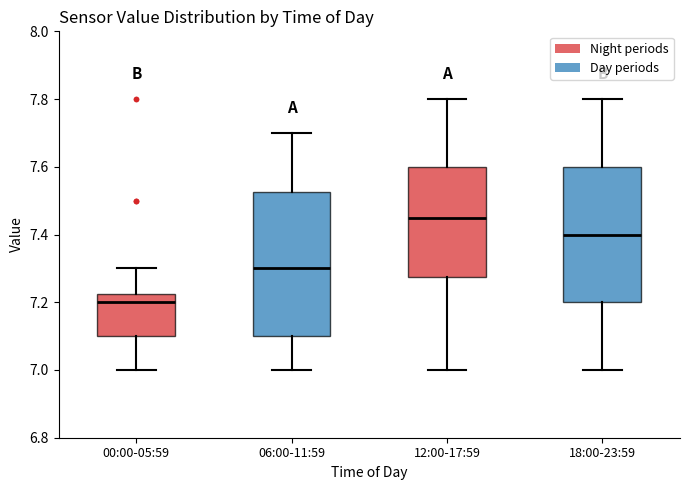

Reading left to right, transcribe this box plot: for each box, give where its median line is, the range the box spans, and where its two whiskers end, as read against the y-axis. The values are not printed on the chart, so give them approximately, as read against the axis.

00:00-05:59: median 7.20, box 7.10 to 7.22, whiskers 7.00 to 7.30
06:00-11:59: median 7.30, box 7.10 to 7.52, whiskers 7.00 to 7.70
12:00-17:59: median 7.46, box 7.28 to 7.60, whiskers 7.00 to 7.80
18:00-23:59: median 7.40, box 7.20 to 7.60, whiskers 7.00 to 7.80